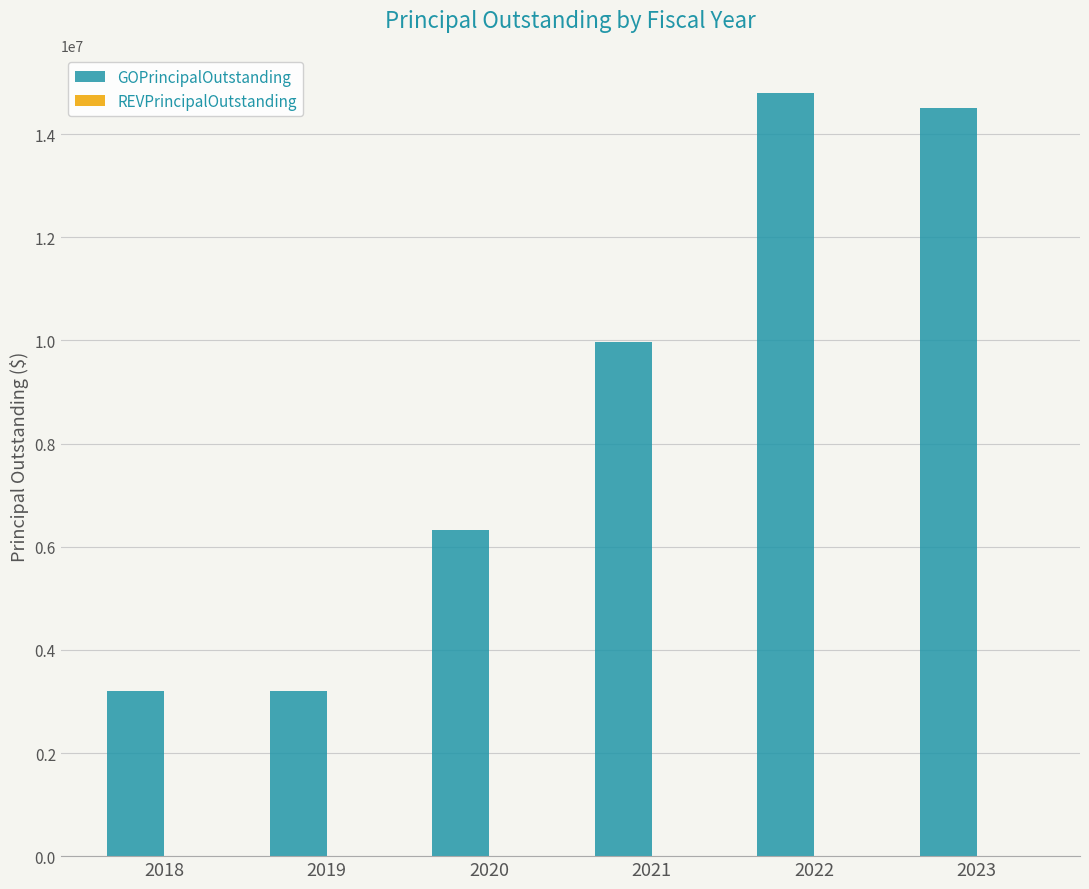

What is the greatest value displayed?

14800000